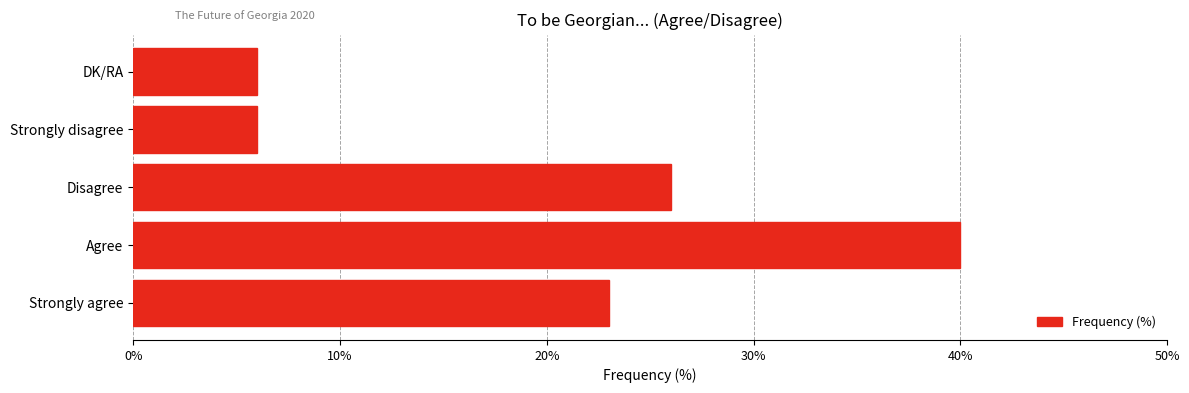

What is the ratio of the value at Agree to the value at Strongly agree?

1.7